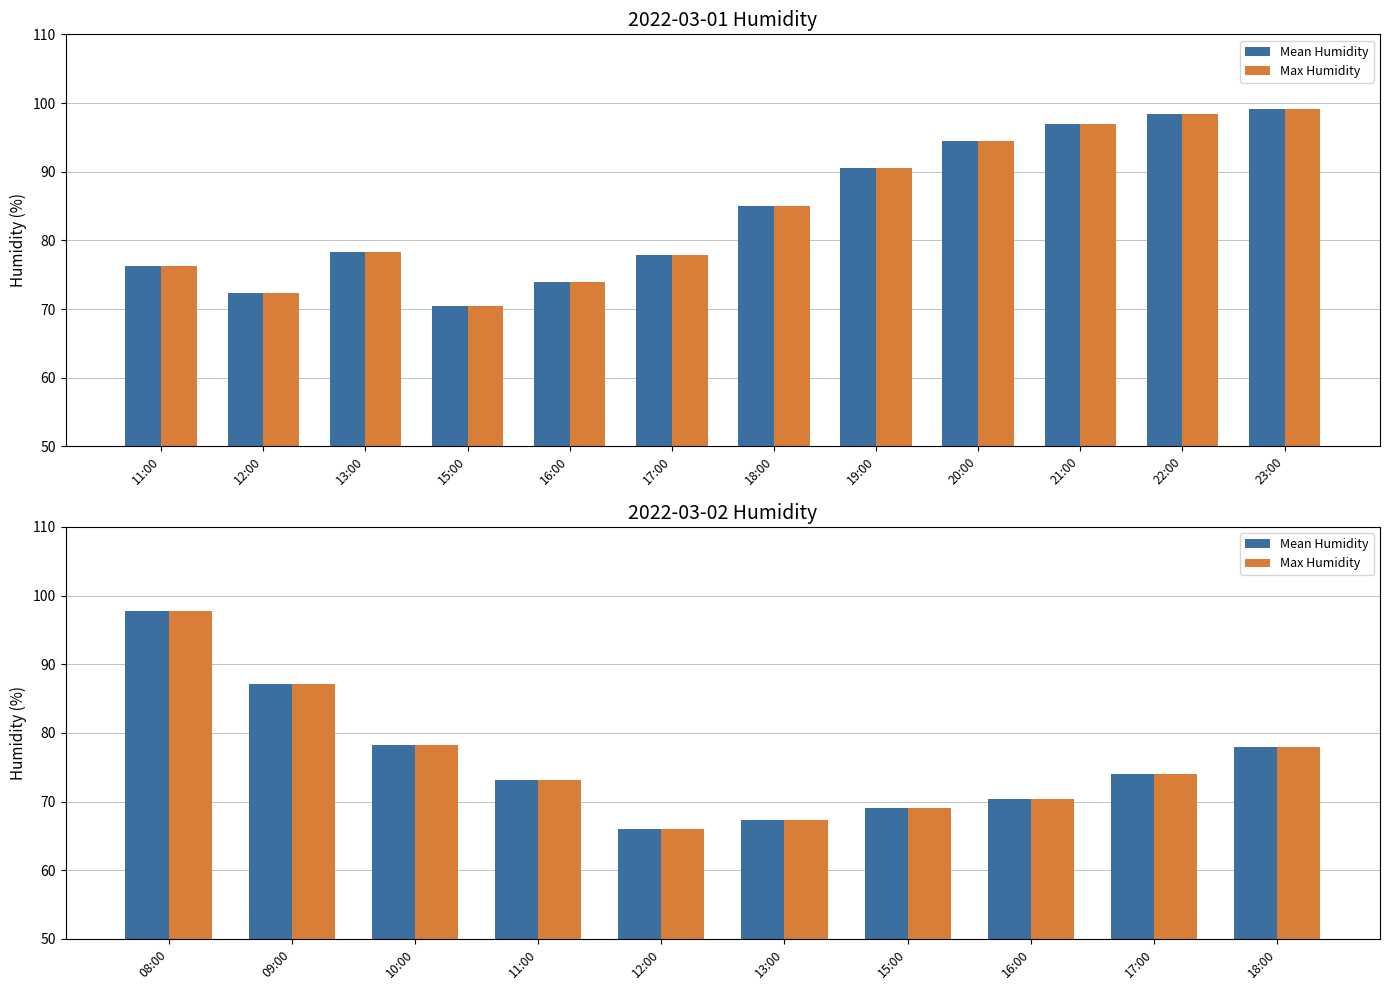

What position from the left is 08:00?

1